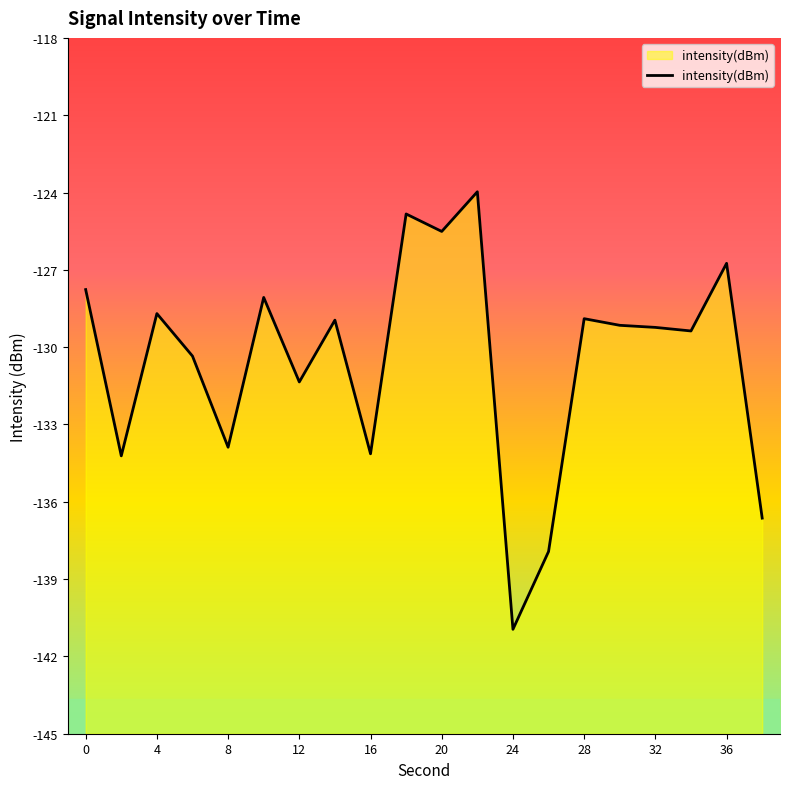

What is the sum of all values?

-2610.7